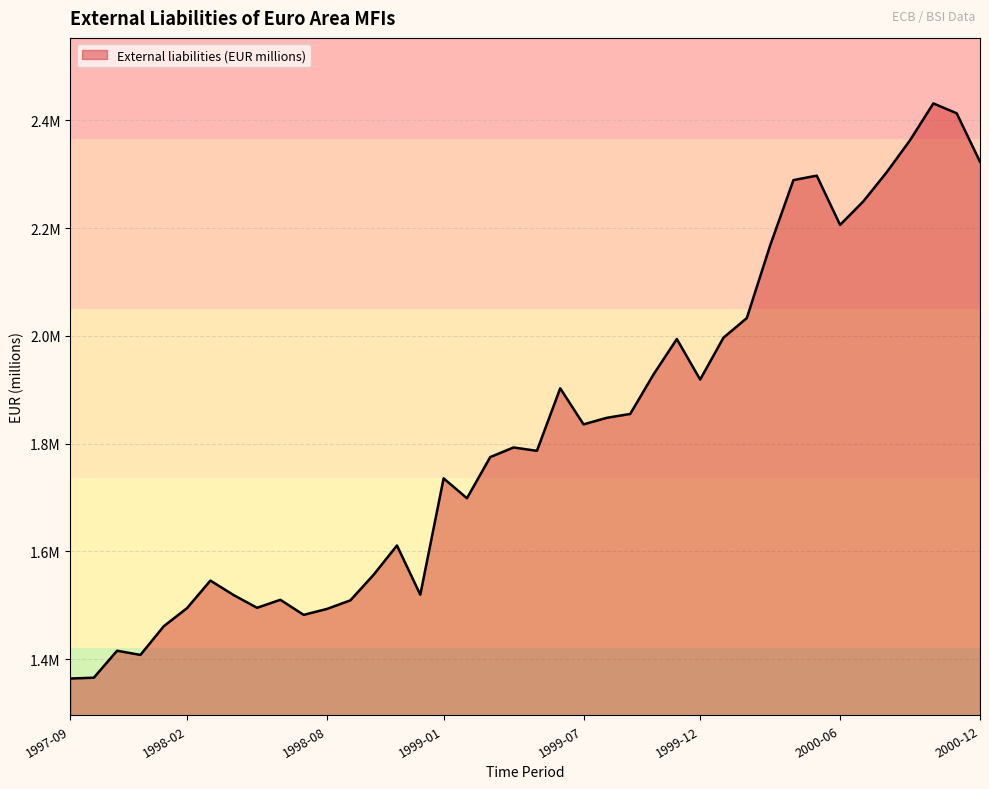

Is this an area chart (filled region under the line)?

Yes